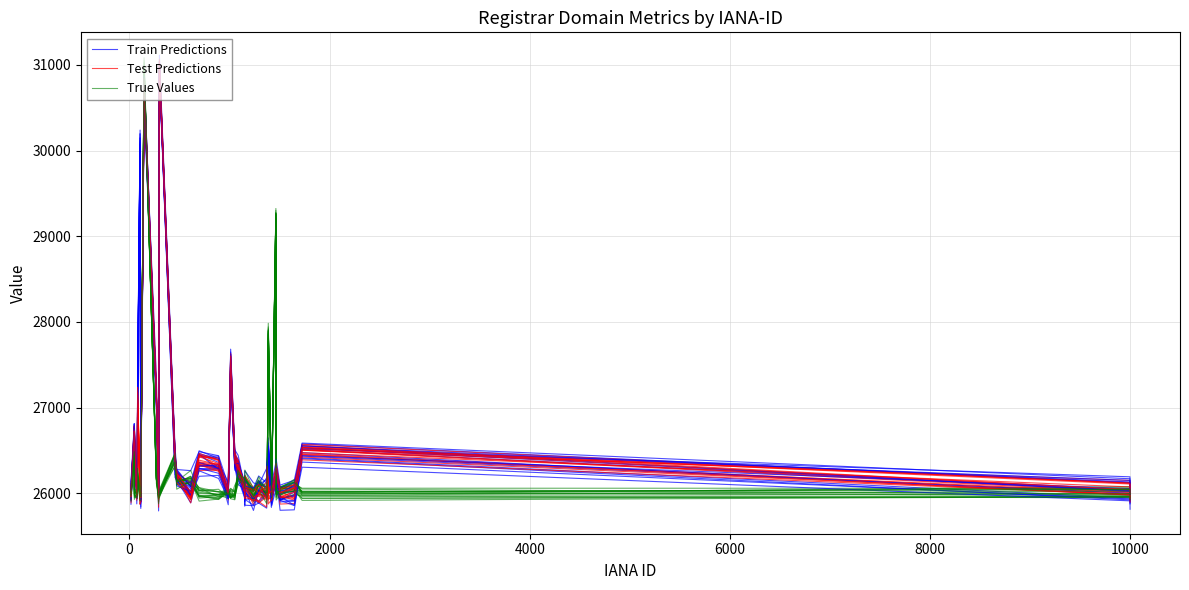

At how many categories does at least one series exceed 26300?

16